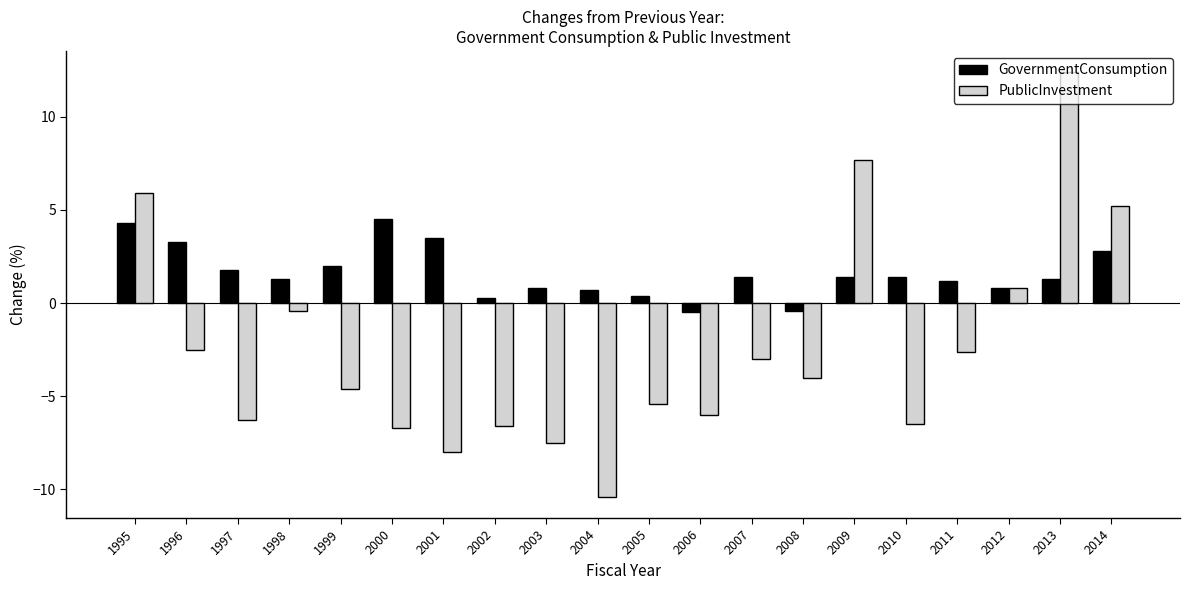

Where does the PublicInvestment series first go above -4?

1995